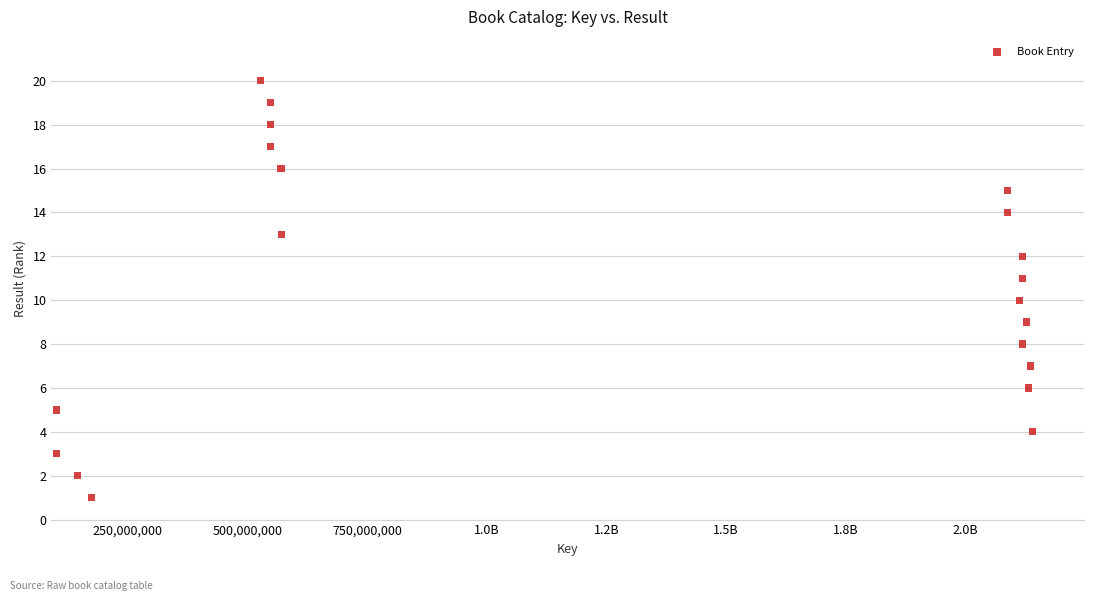

What is the range of X values (max minus min)?

2040404762